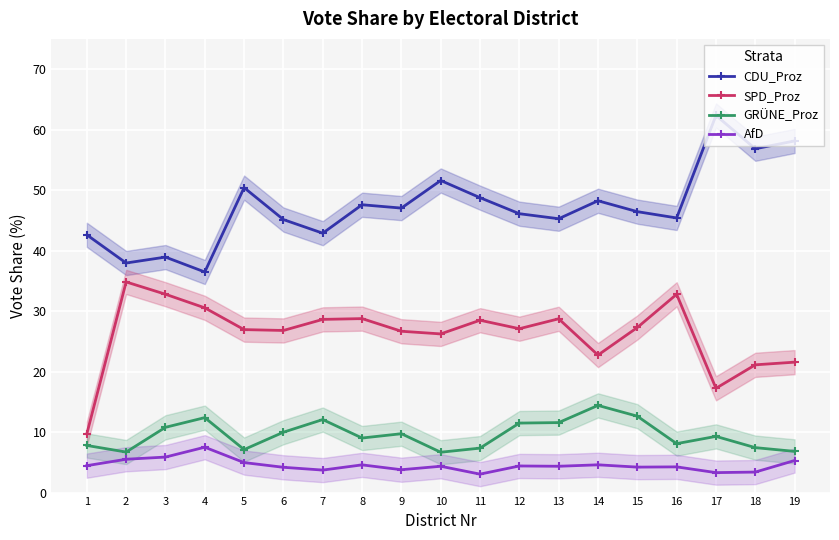

Between 3 and 19, which series saw the biggest shift?

CDU_Proz